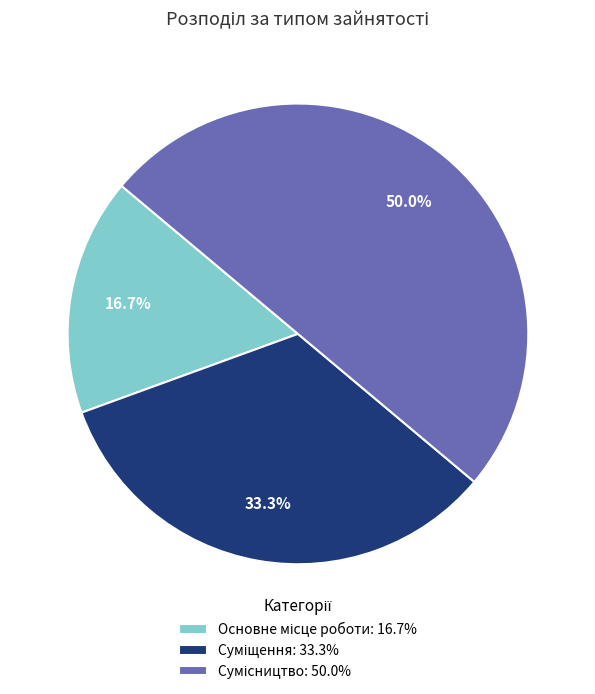

What percentage is the Сумісництво slice, to the nearest percent?

50%